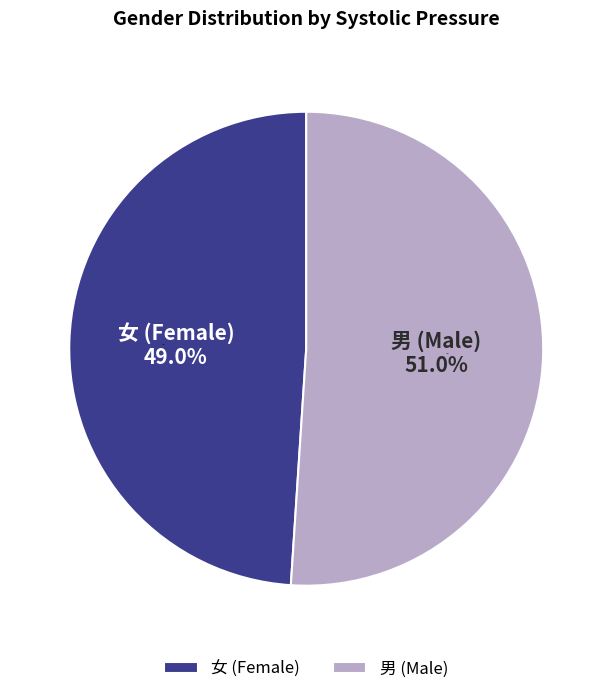

Is it true that 2 is 11% of the pie?

False